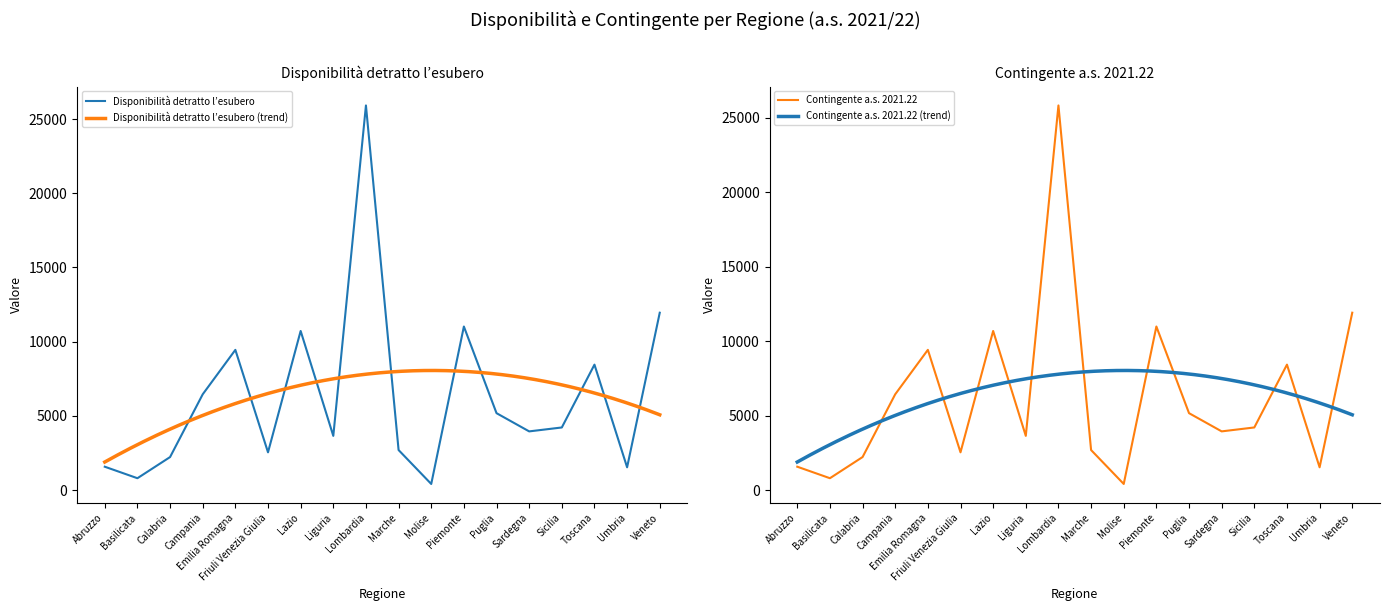

What is the highest value of the Contingente a.s. 2021.22 series?

25818